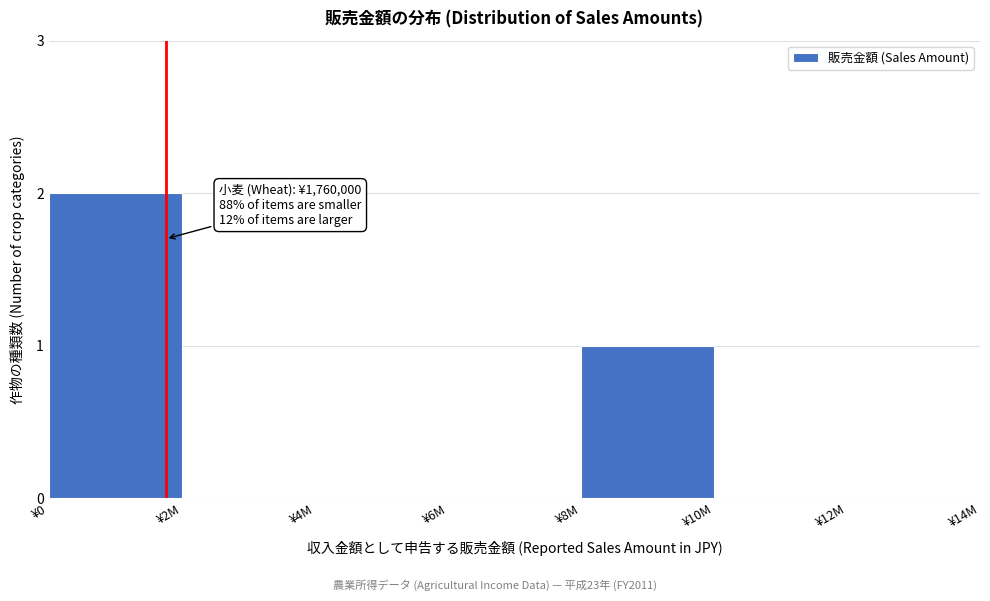

Reading right to left, extract all data points from this chart.

¥12M=0	¥10M=0	¥8M=1	¥6M=0	¥4M=0	¥2M=0	¥0=2